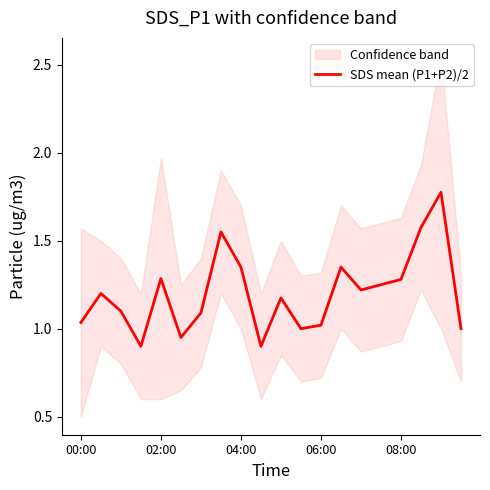

The chart shows a value of 1.8 at 18. True or false?

True